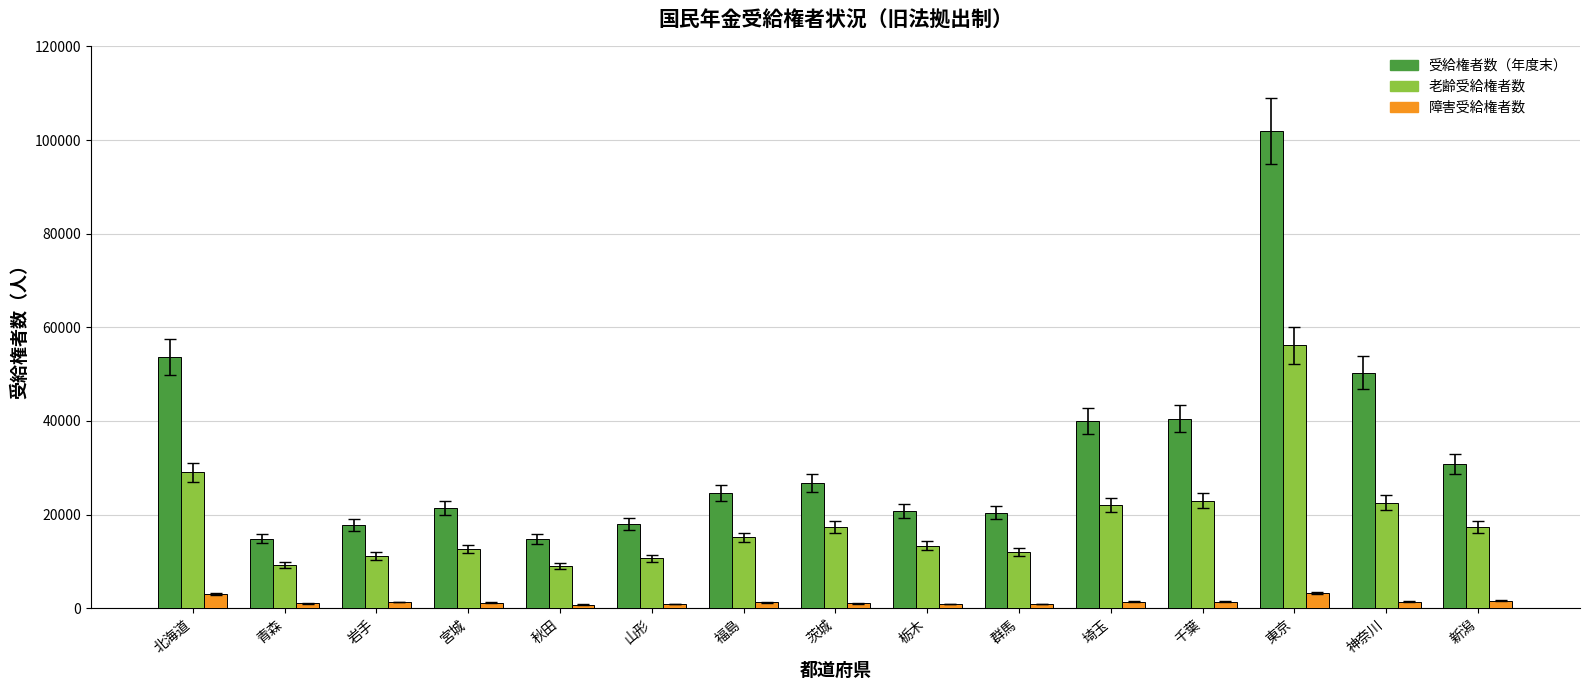

What is the sum of all 受給権者数（年度末） values?

496639